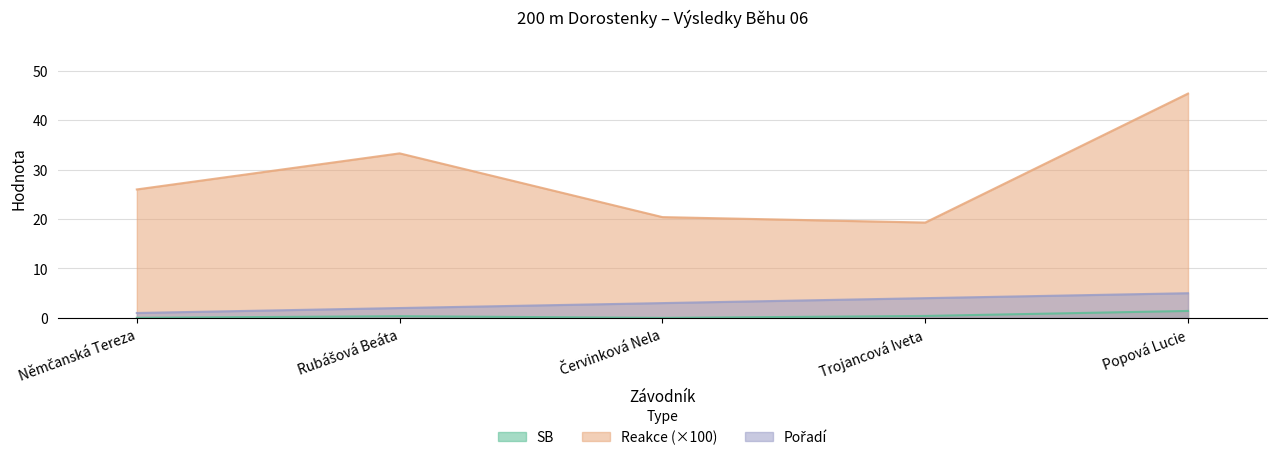

At which category is the sum across all series the highest?

Popová Lucie